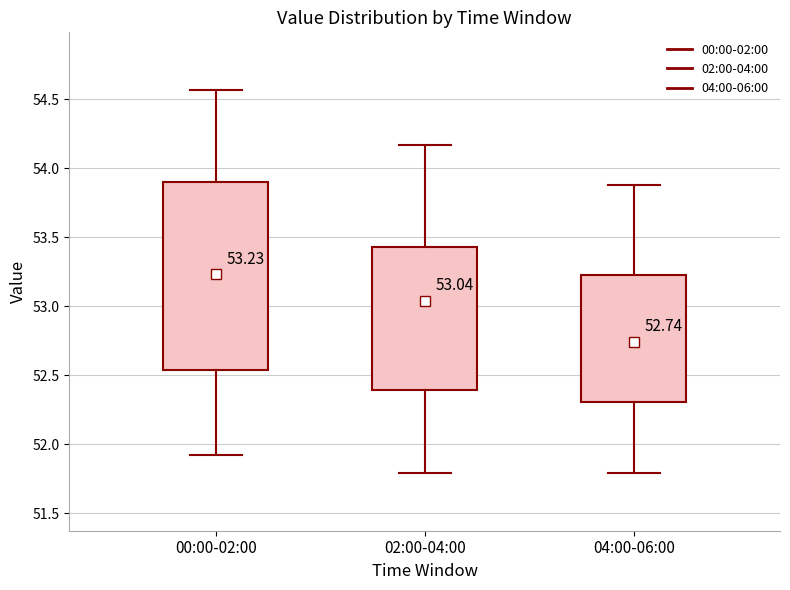

Which box is the tallest, from its lower edge to its upper edge?

00:00-02:00